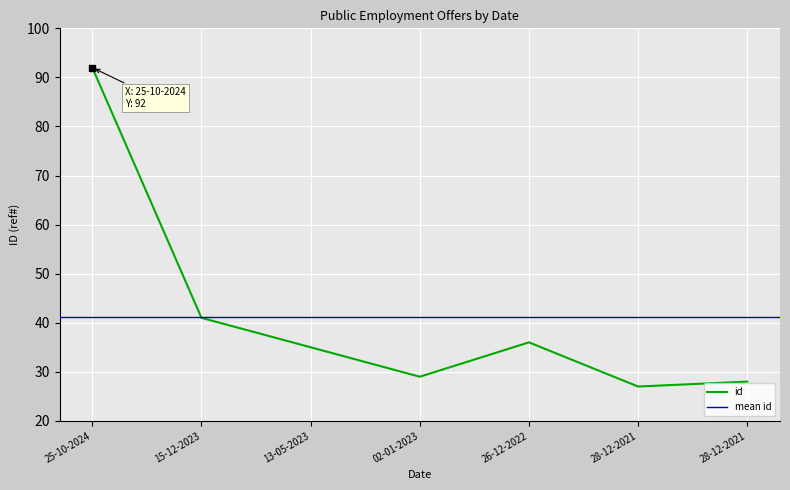

True or false: the data has more than 0 interior local peaks.

True